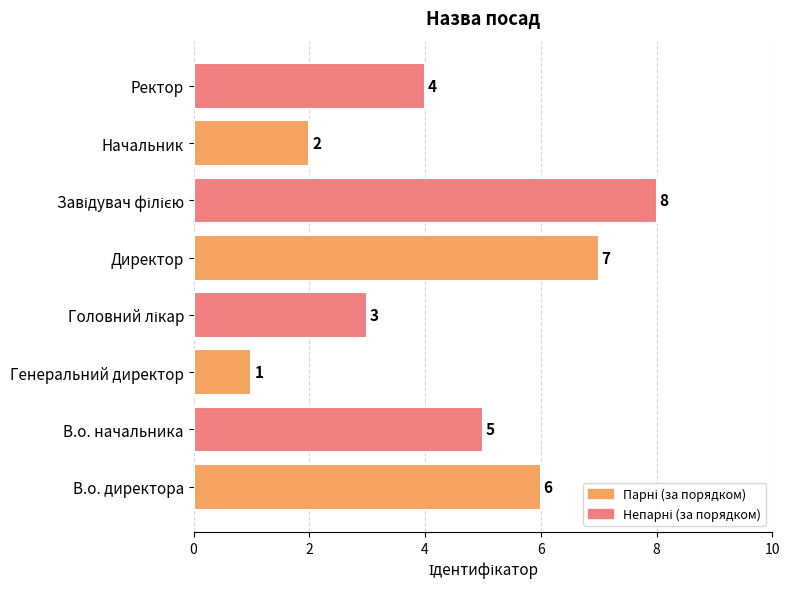

Is it true that the value at В.о. директора is 9?

False